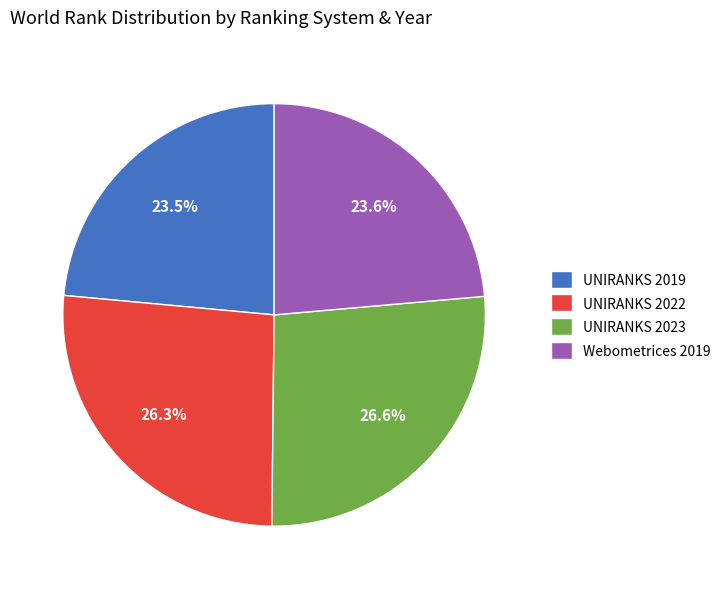

To the nearest percent, what portion does UNIRANKS 2023 represent?

27%